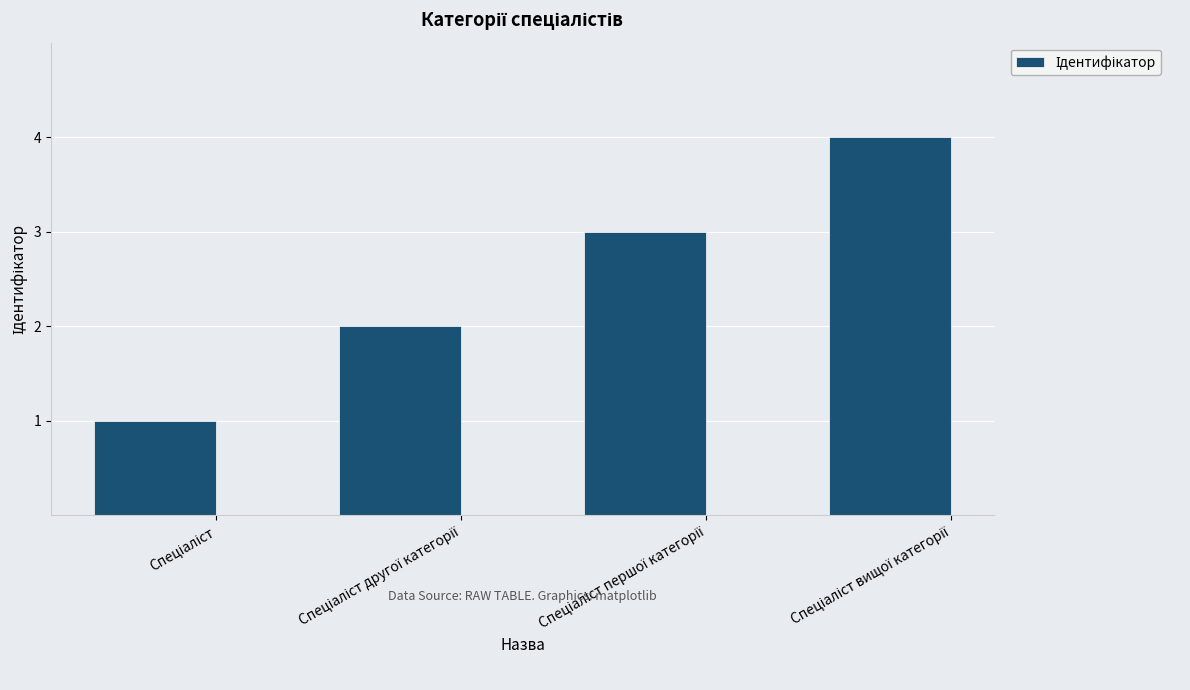

What is the difference between the maximum and minimum values?

3